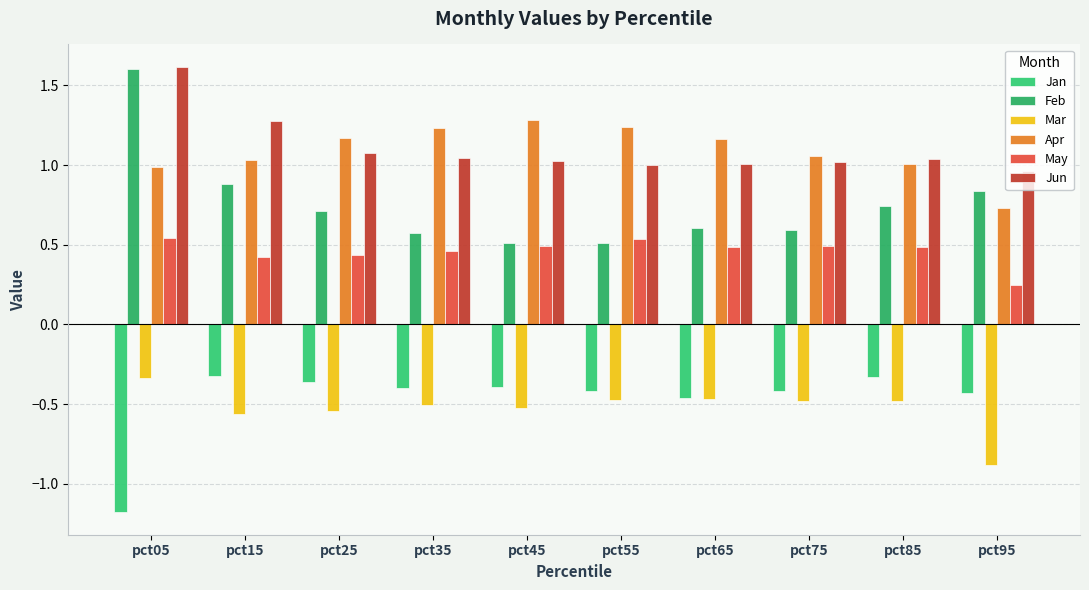

What is the value of the Jun bar at the 4th from the left?

1.0